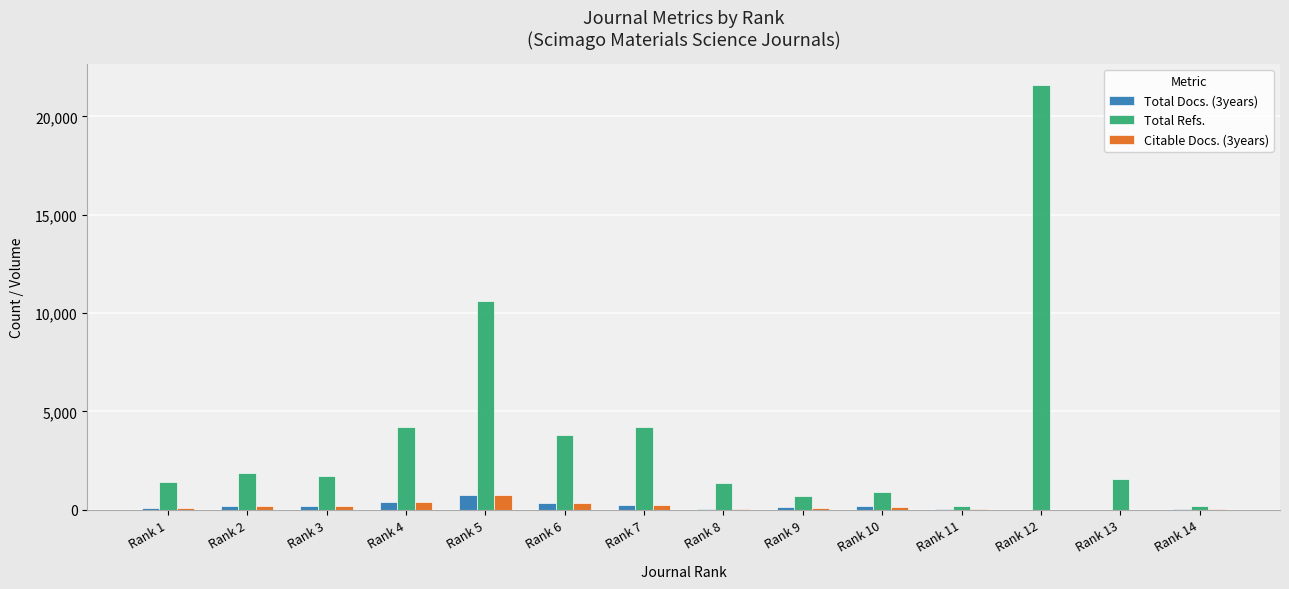

How many categories are shown in the chart?

14